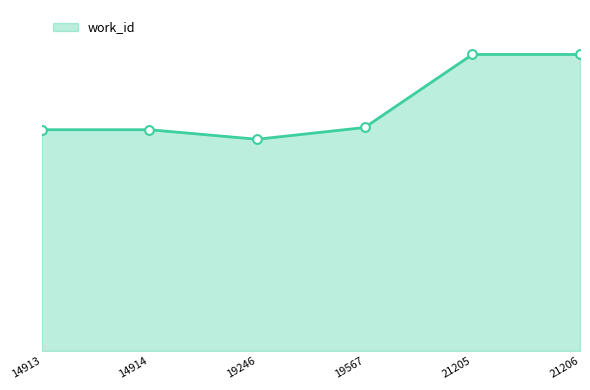

Approximately how many times larger is the value at 19567 compared to 21205?

0.8